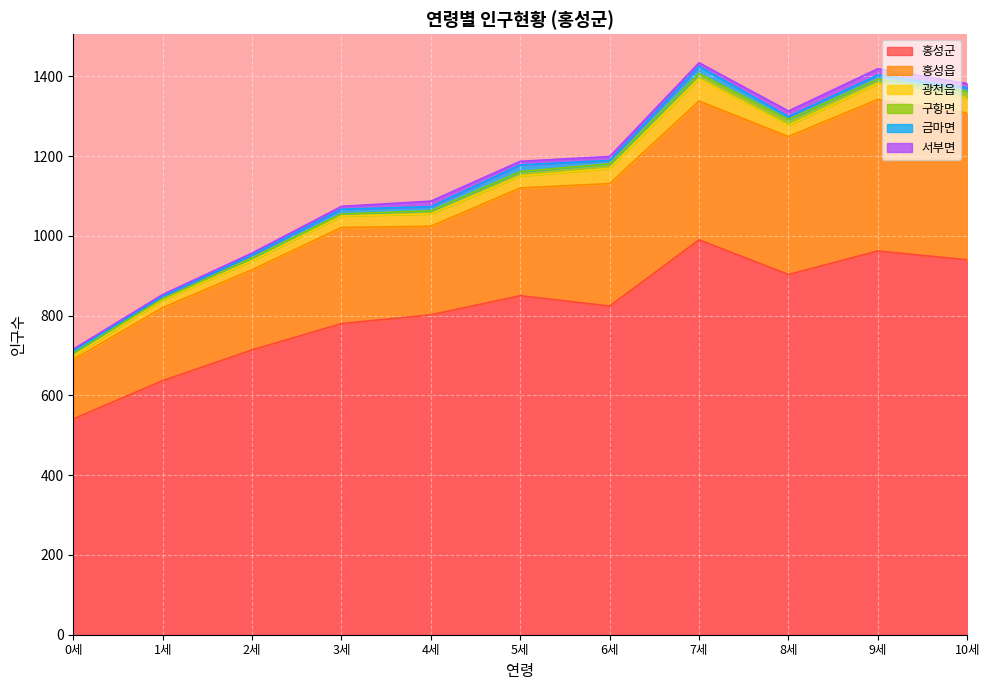

True or false: 홍성읍 and 홍성군 intersect in this chart.

False